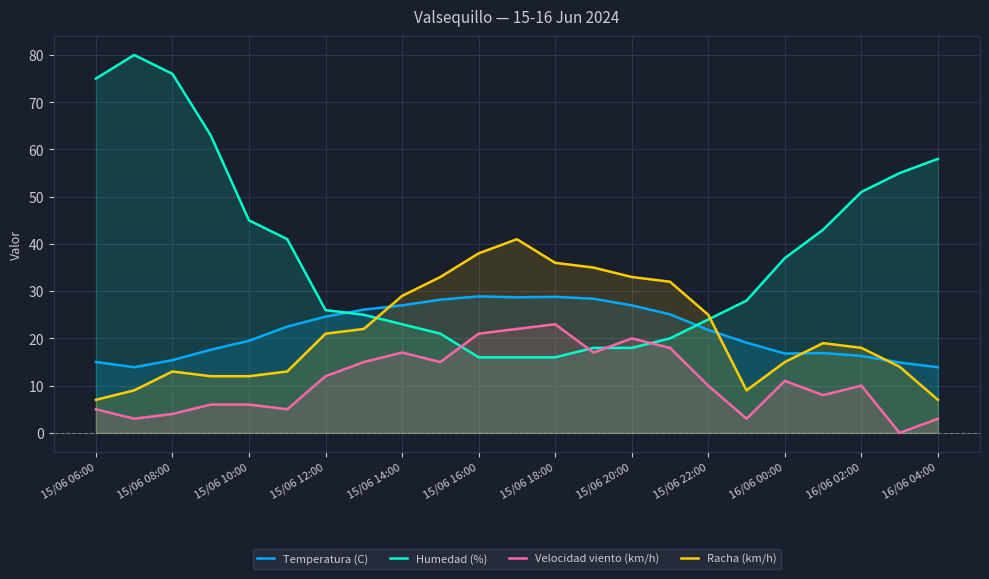

How many lines are shown in the chart?

4